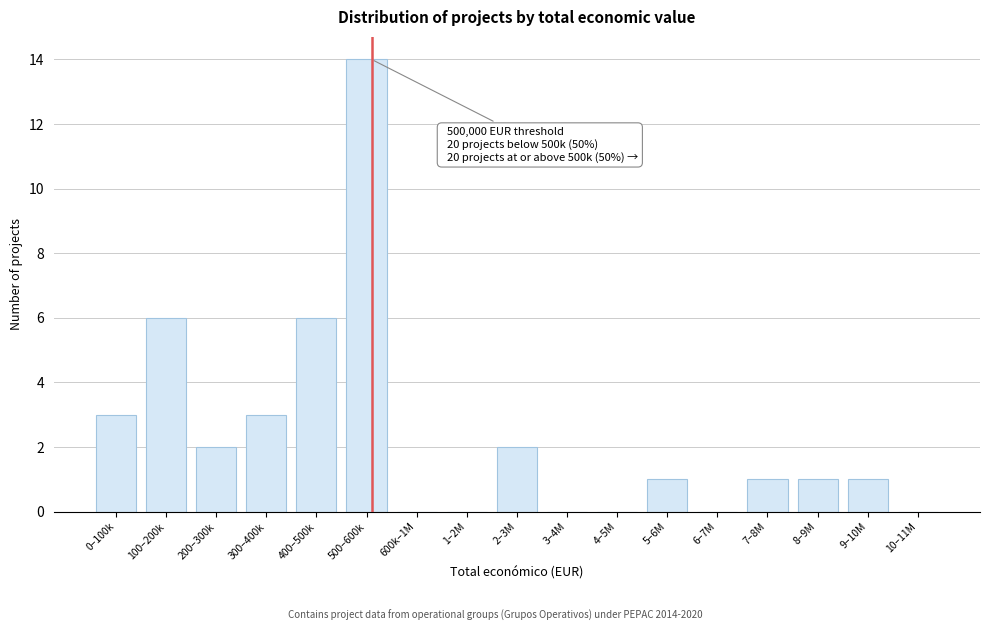

Reading left to right, what are all the values shown in this chart?

0–100k=3	100–200k=6	200–300k=2	300–400k=3	400–500k=6	500–600k=14	600k–1M=0	1–2M=0	2–3M=2	3–4M=0	4–5M=0	5–6M=1	6–7M=0	7–8M=1	8–9M=1	9–10M=1	10–11M=0